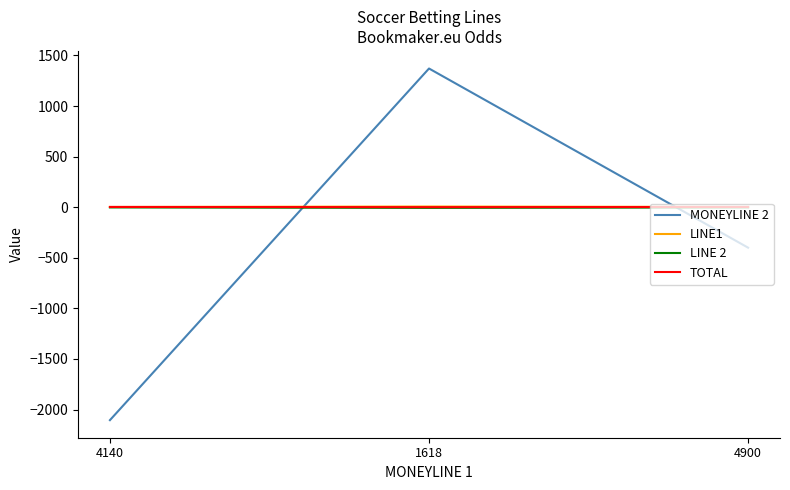

At which category is the sum across all series the highest?

1618